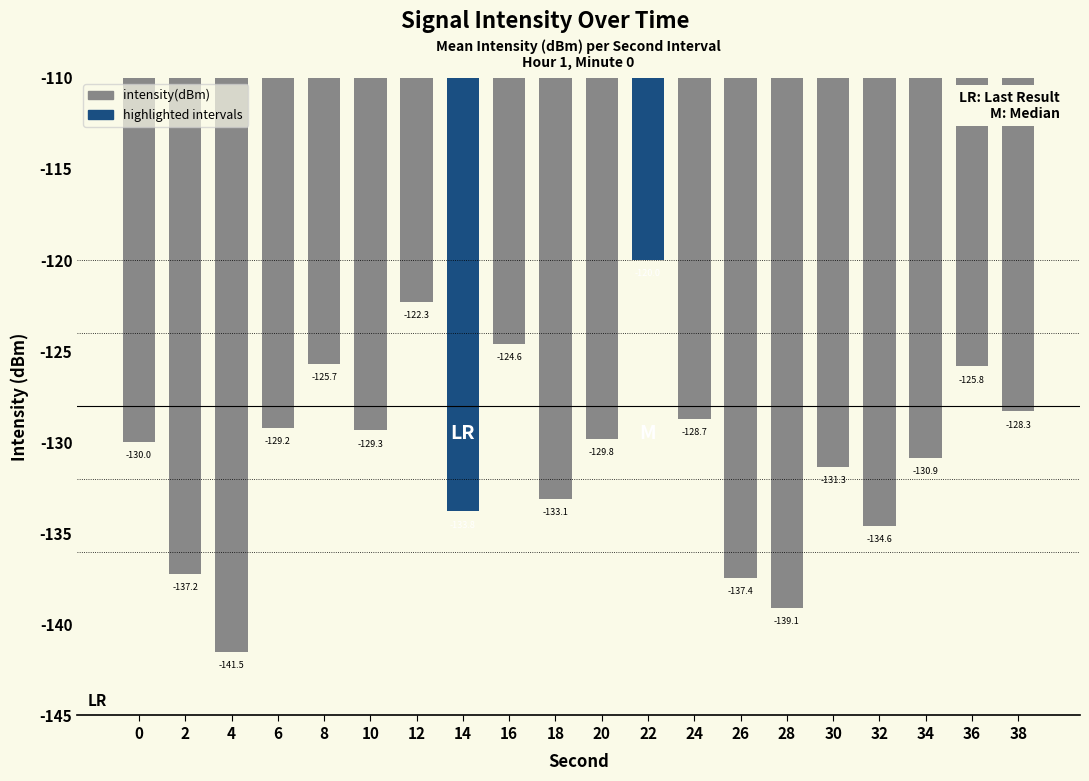

How many categories are shown in the chart?

20